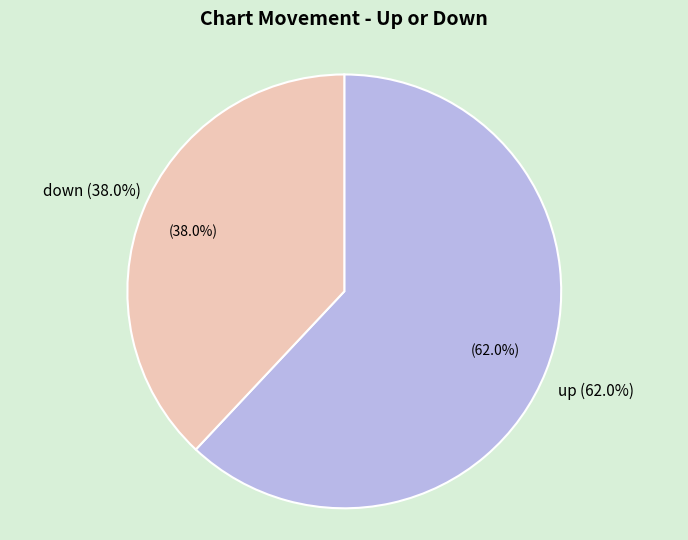

Combined, do down and up account for over 50%?

Yes